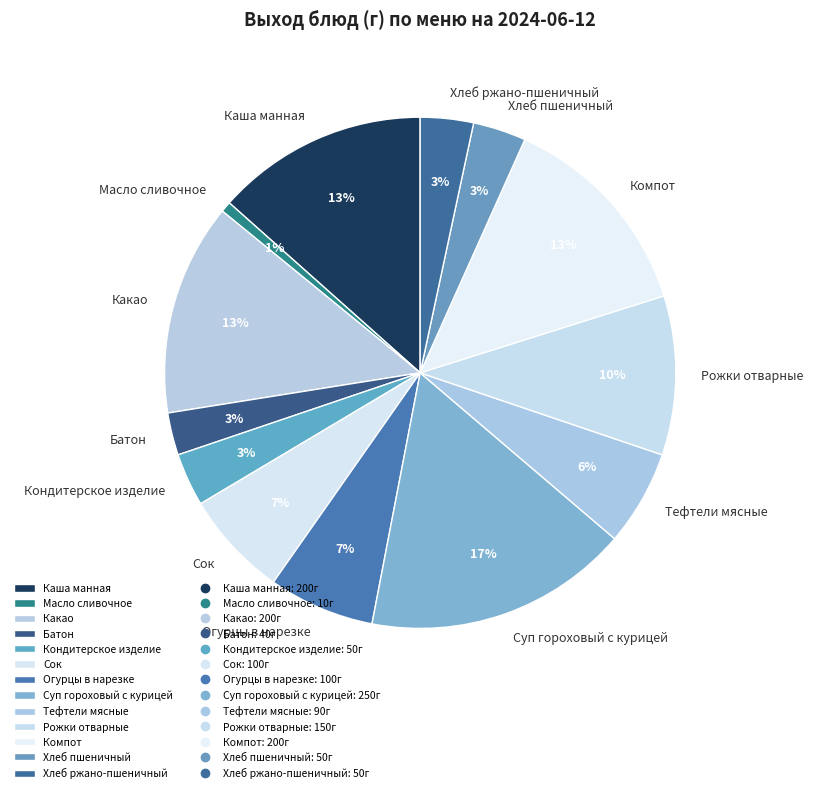

Is it true that Масло сливочное is 15% of the pie?

False